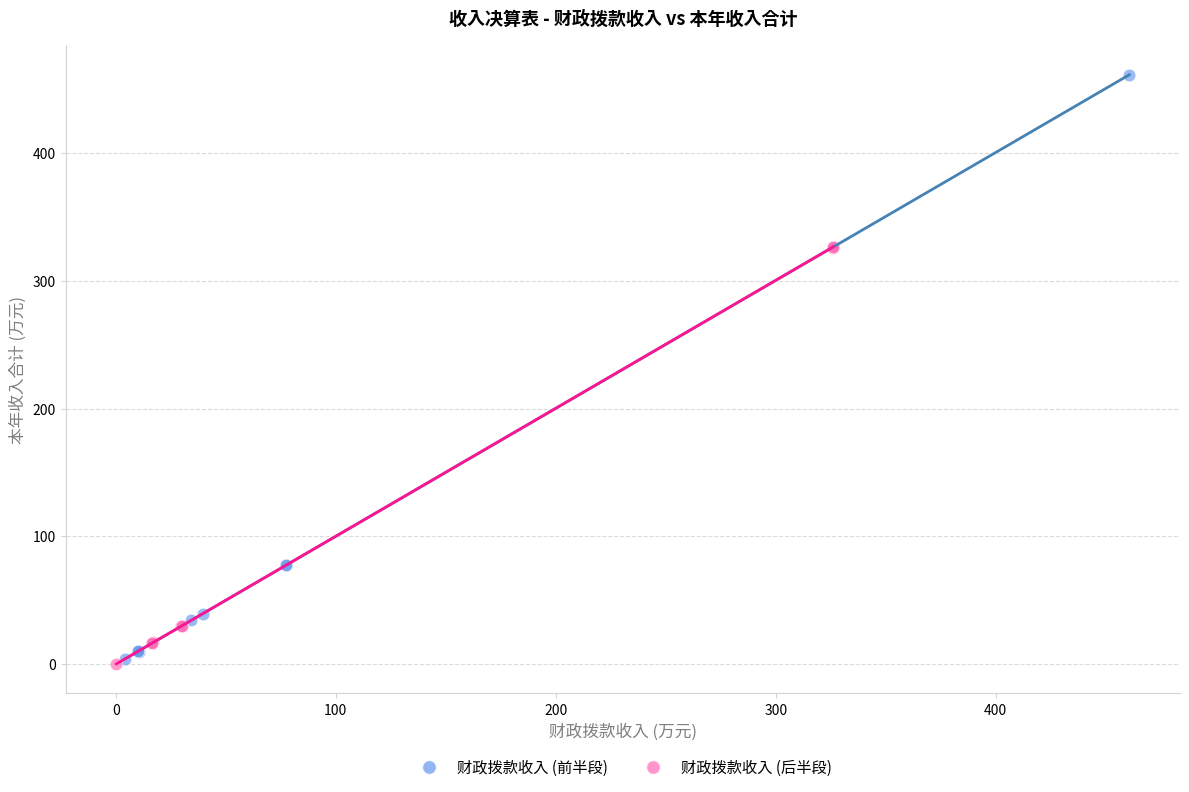

Which series has the widest spread of Y values?

财政拨款收入 (前半段)